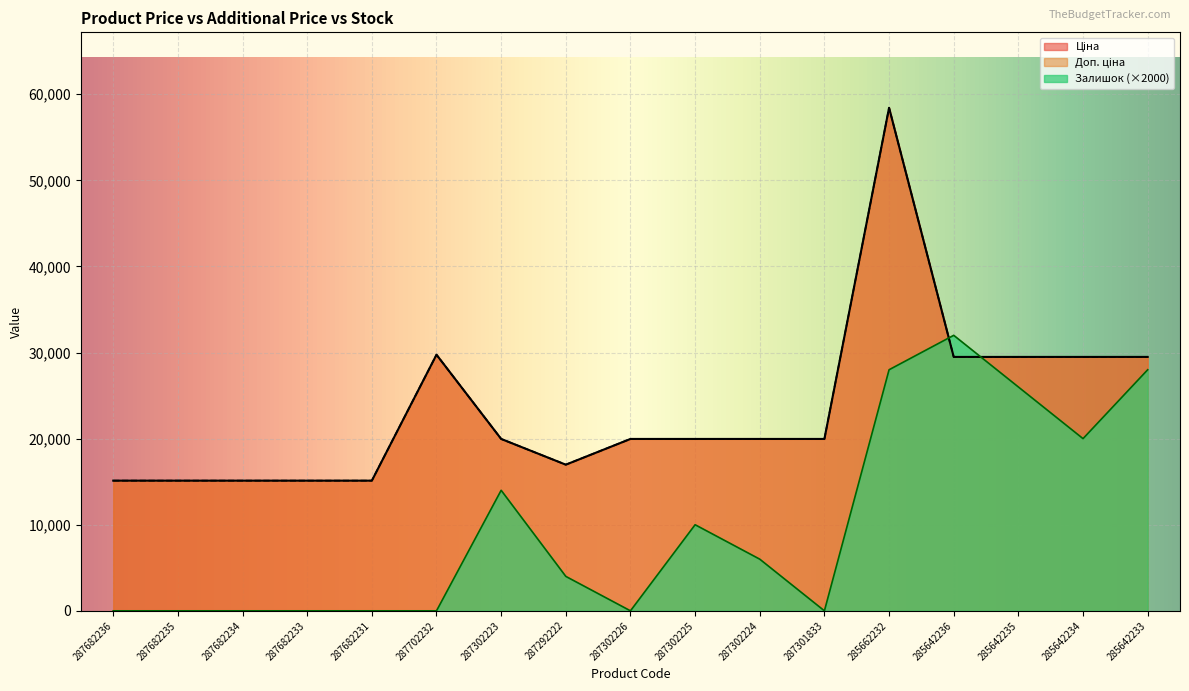

What is the difference between the maximum and minimum values in the Доп. ціна series?

43306.5